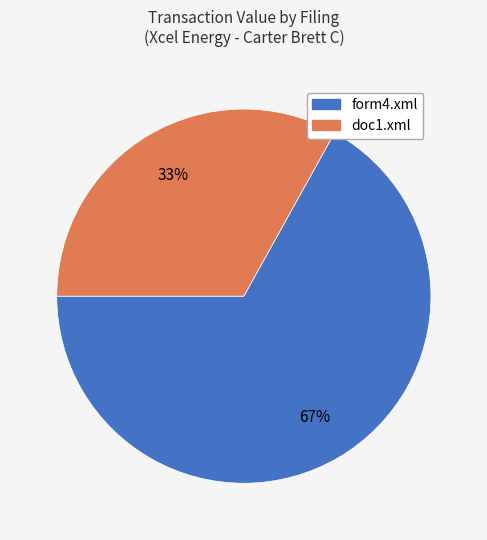

How many slices are in this pie chart?

2